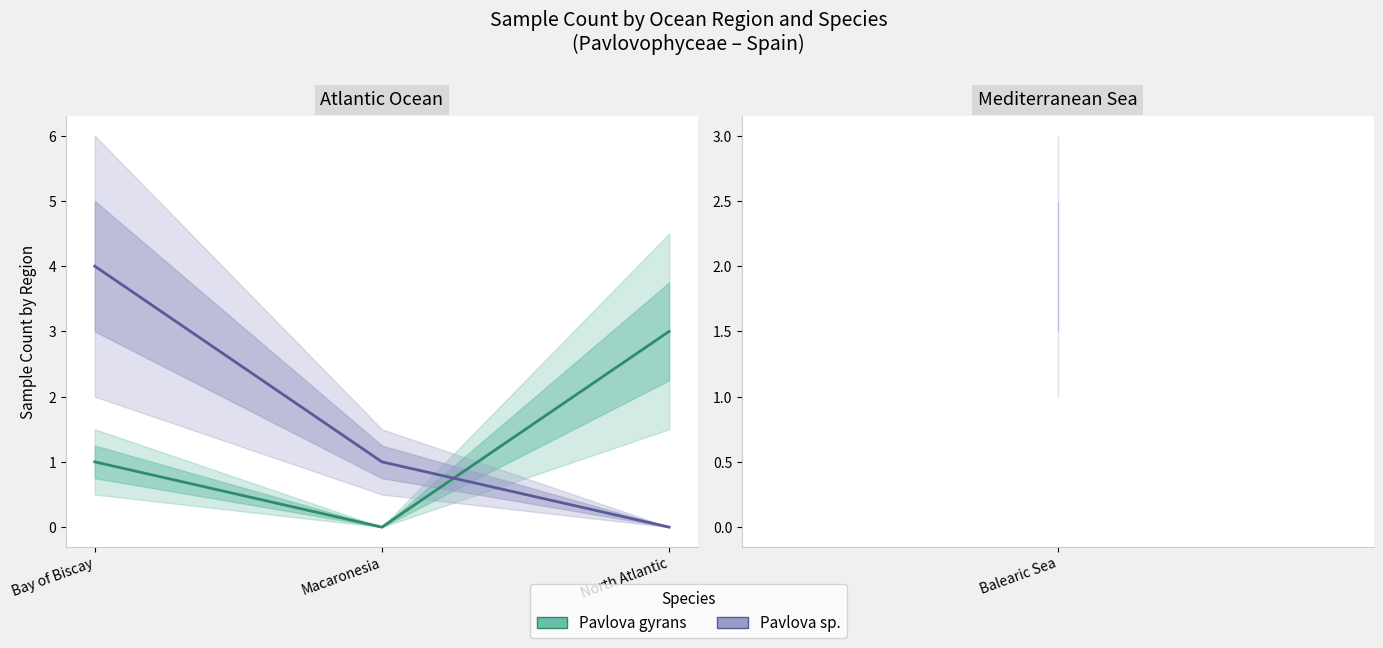

Which series changed the most between Macaronesia and North Atlantic?

Pavlova gyrans